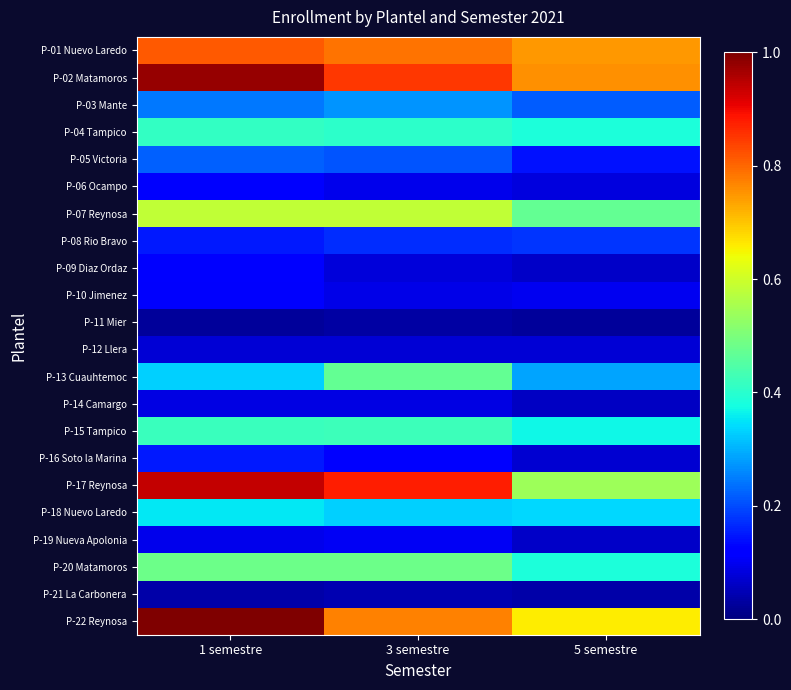

Reading left to right, transcribe all the data shown in this chart.

P-01 Nuevo Laredo: 1 semestre=0.8	3 semestre=0.8	5 semestre=0.7
P-02 Matamoros: 1 semestre=1.0	3 semestre=0.8	5 semestre=0.8
P-03 Mante: 1 semestre=0.2	3 semestre=0.3	5 semestre=0.2
P-04 Tampico: 1 semestre=0.4	3 semestre=0.4	5 semestre=0.4
P-05 Victoria: 1 semestre=0.2	3 semestre=0.2	5 semestre=0.1
P-06 Ocampo: 1 semestre=0.1	3 semestre=0.1	5 semestre=0.1
P-07 Reynosa: 1 semestre=0.6	3 semestre=0.6	5 semestre=0.5
P-08 Rio Bravo: 1 semestre=0.2	3 semestre=0.2	5 semestre=0.2
P-09 Diaz Ordaz: 1 semestre=0.1	3 semestre=0.1	5 semestre=0.1
P-10 Jimenez: 1 semestre=0.1	3 semestre=0.1	5 semestre=0.1
P-11 Mier: 1 semestre=0.0	3 semestre=0.0	5 semestre=0.0
P-12 Llera: 1 semestre=0.1	3 semestre=0.1	5 semestre=0.1
P-13 Cuauhtemoc: 1 semestre=0.3	3 semestre=0.5	5 semestre=0.3
P-14 Camargo: 1 semestre=0.1	3 semestre=0.1	5 semestre=0.1
P-15 Tampico: 1 semestre=0.4	3 semestre=0.4	5 semestre=0.4
P-16 Soto la Marina: 1 semestre=0.2	3 semestre=0.1	5 semestre=0.1
P-17 Reynosa: 1 semestre=0.9	3 semestre=0.9	5 semestre=0.5
P-18 Nuevo Laredo: 1 semestre=0.4	3 semestre=0.3	5 semestre=0.3
P-19 Nueva Apolonia: 1 semestre=0.1	3 semestre=0.1	5 semestre=0.1
P-20 Matamoros: 1 semestre=0.5	3 semestre=0.5	5 semestre=0.4
P-21 La Carbonera: 1 semestre=0.0	3 semestre=0.0	5 semestre=0.0
P-22 Reynosa: 1 semestre=1.0	3 semestre=0.8	5 semestre=0.7